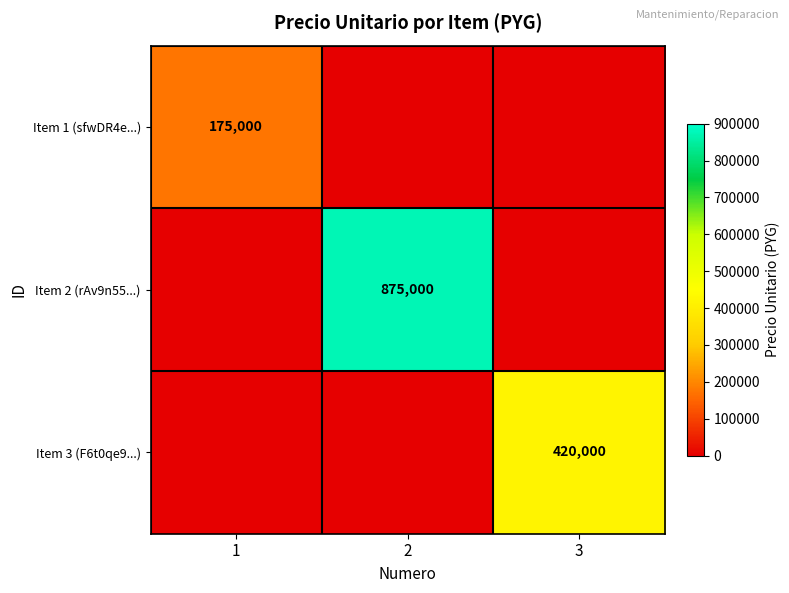

The value of Item 2 (rAv9n55...) at 2 is 1467282. True or false?

False